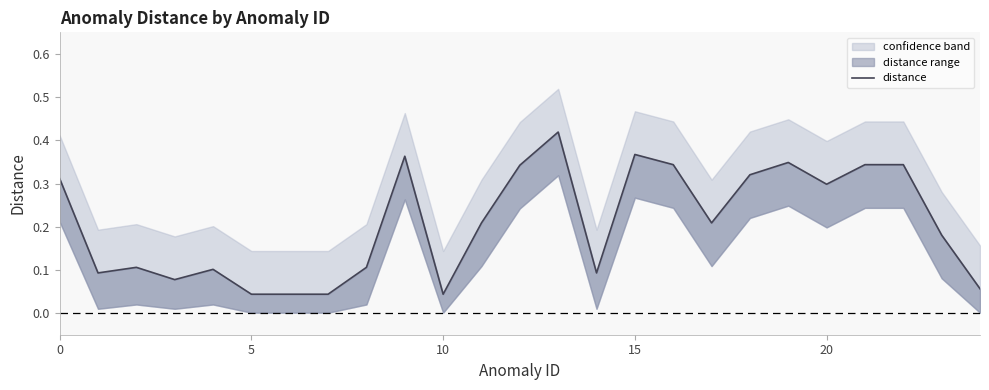

Is it true that the value at 0 is 0.3?

True